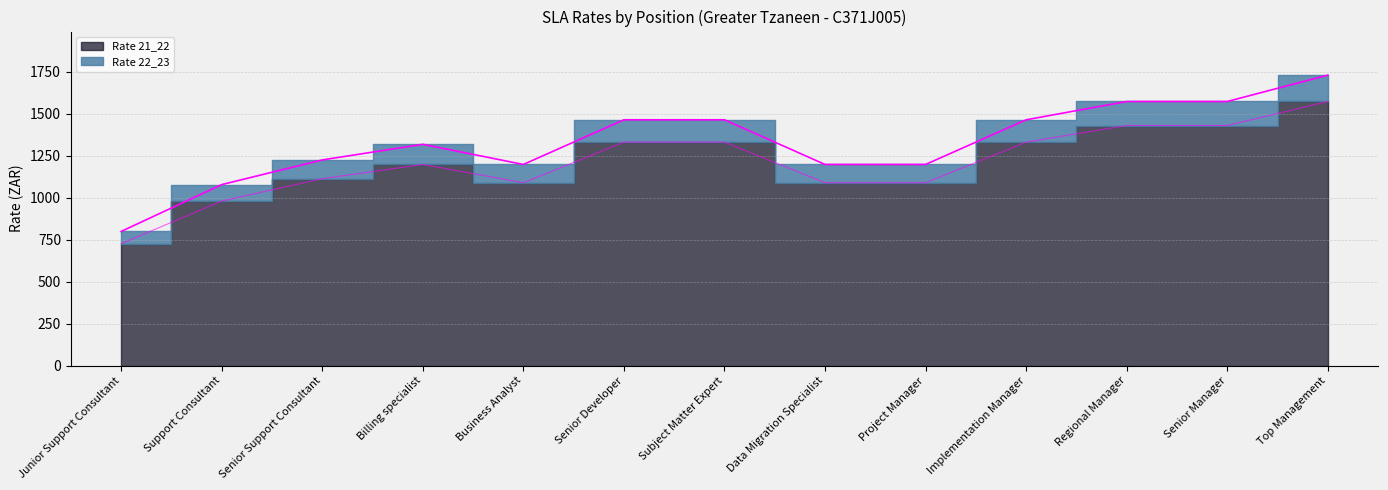

What is the total value across all series at Top Management?

3303.0